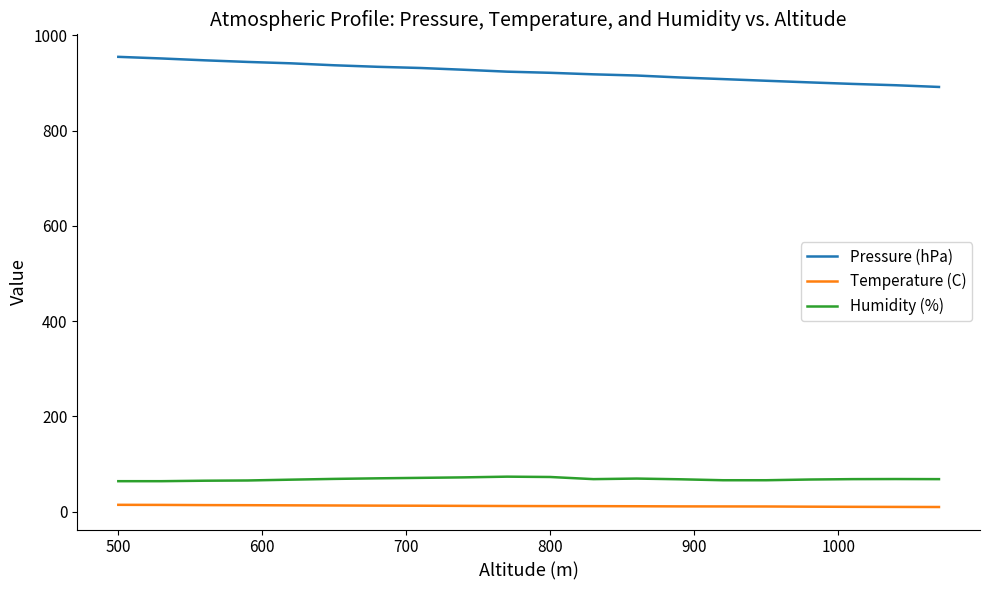

What is the highest value of the Humidity (%) series?

73.5